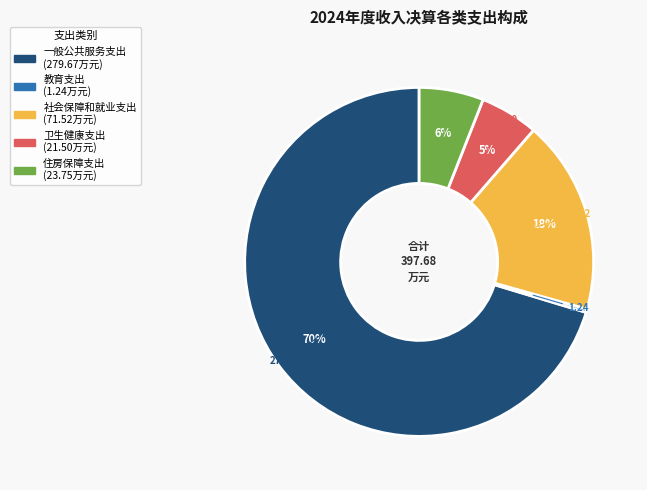

To the nearest percent, what is the combined percentage of 卫生健康支出 and 住房保障支出?

11%